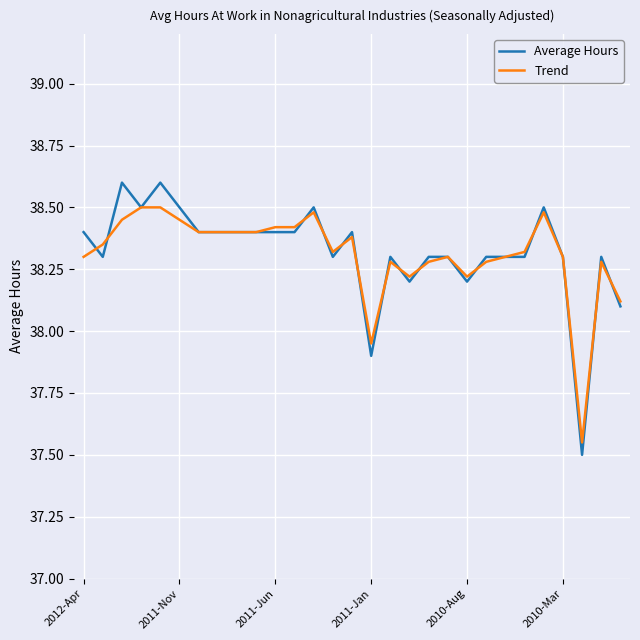

Rank the series by their maximum value, from highest to lowest.

Average Hours, Trend